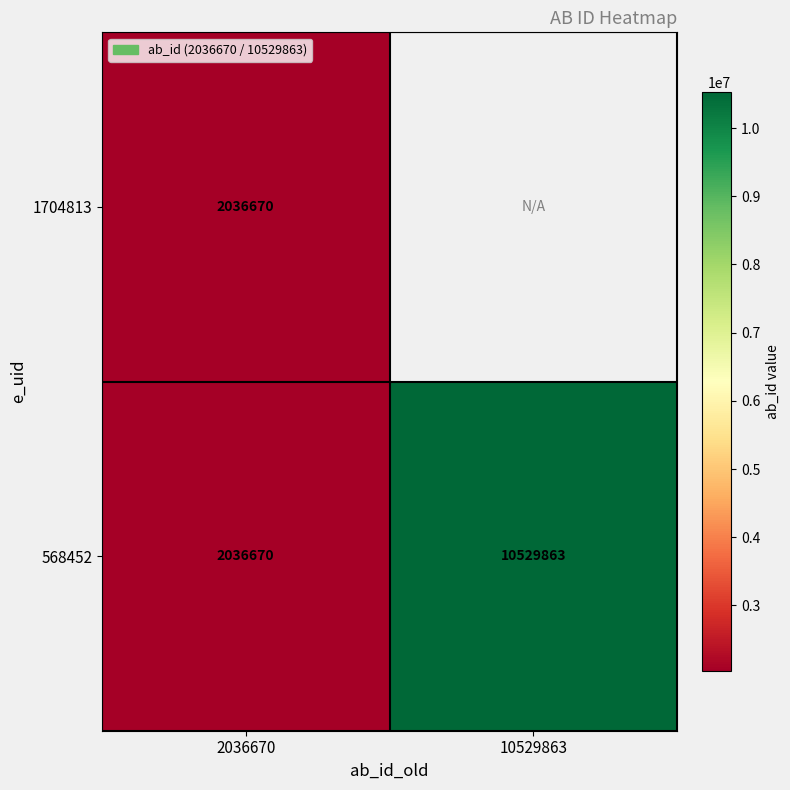

List the labels in order of 568452 value, smallest first.

2036670, 10529863